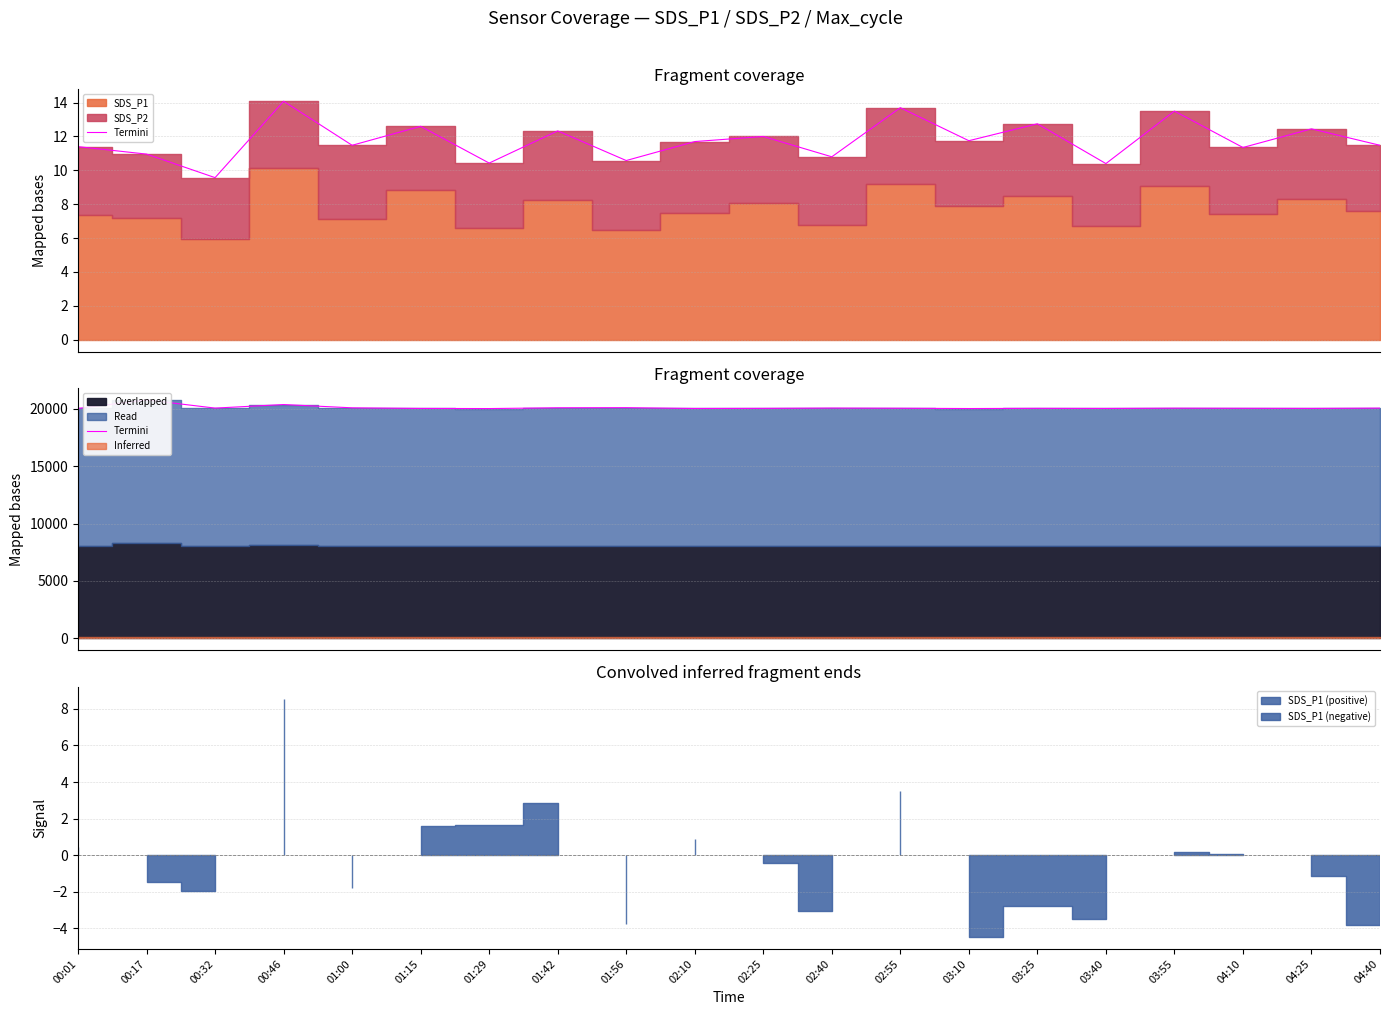

What is the difference between the values at 01:15 and 03:40?

2